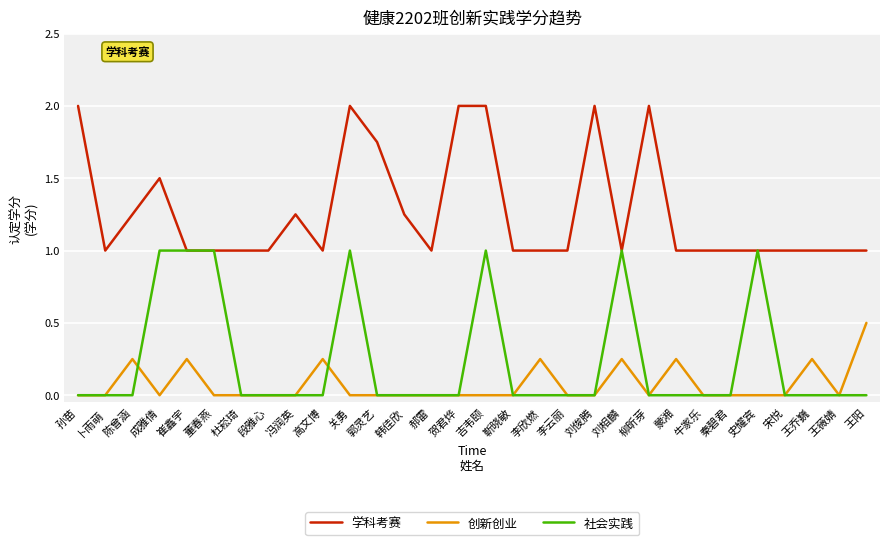

True or false: 创新创业 and 学科考赛 cross at least once.

False